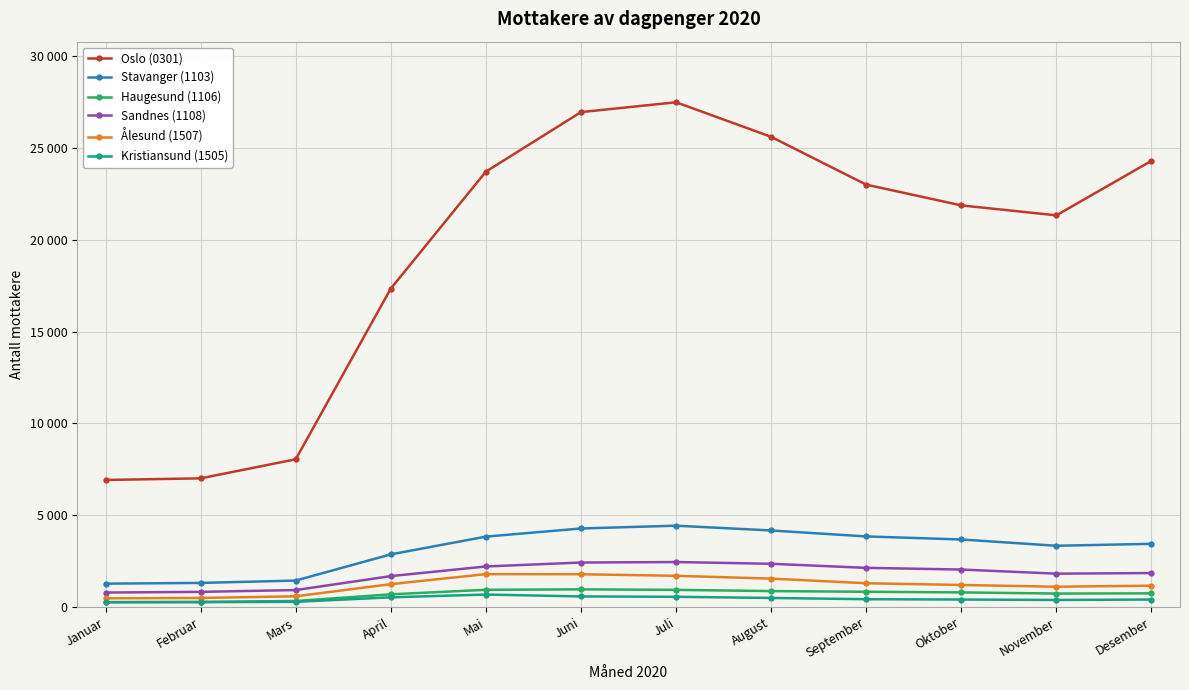

What are all the series names shown in the legend?

Oslo (0301), Stavanger (1103), Haugesund (1106), Sandnes (1108), Ålesund (1507), Kristiansund (1505)